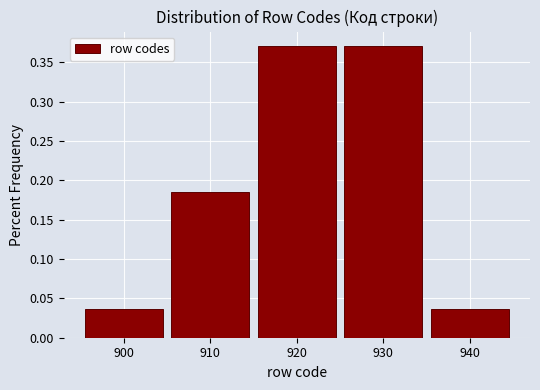

Reading left to right, transcribe this chart: for each bar, give the range it covers on the x-axis and its height. The values are not printed on the chart, so give them approximately, as read against the axis.

895 to 905: 0.035
905 to 915: 0.185
915 to 925: 0.370
925 to 935: 0.370
935 to 945: 0.035